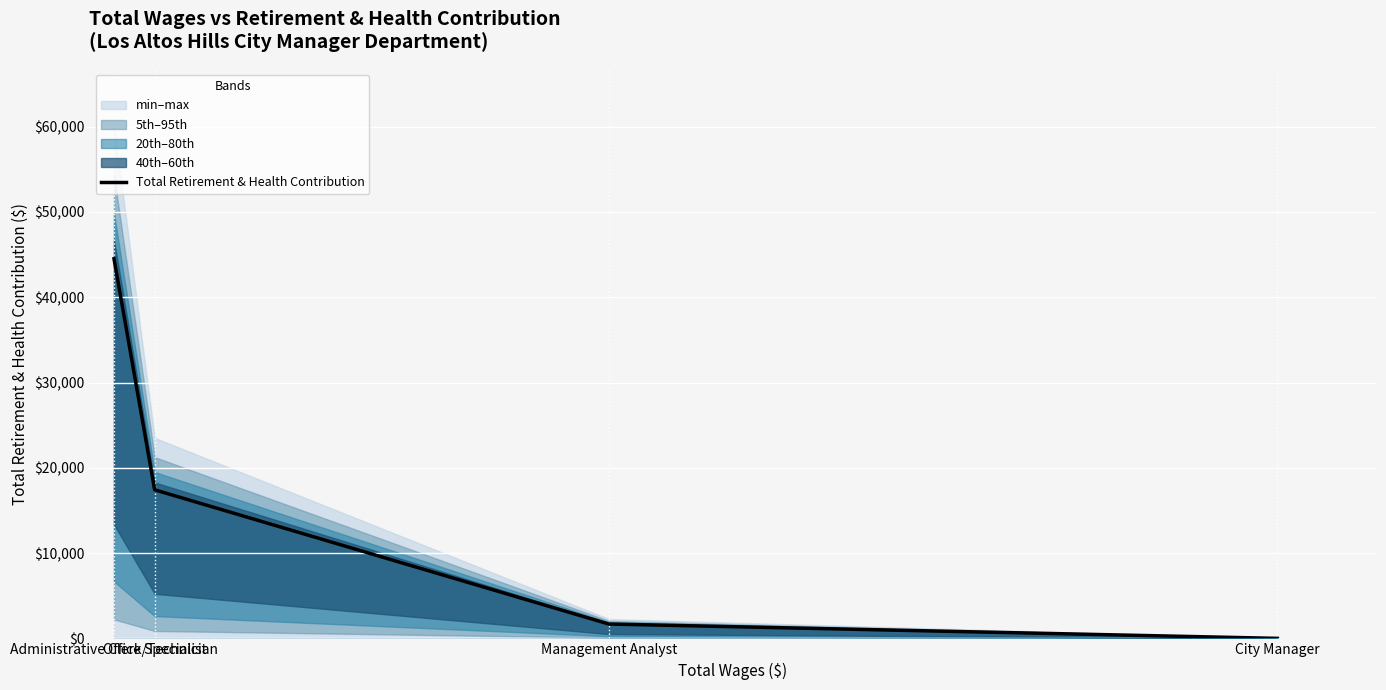

Count the number of categories in the chart.

4